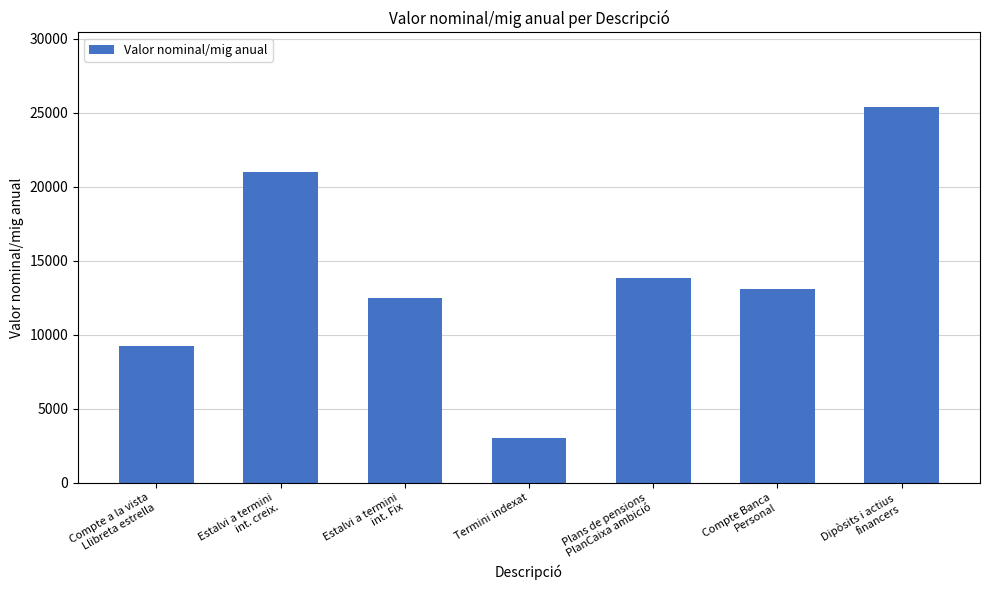

True or false: the data shows 25350.0 at Dipòsits i actius
financers.

True